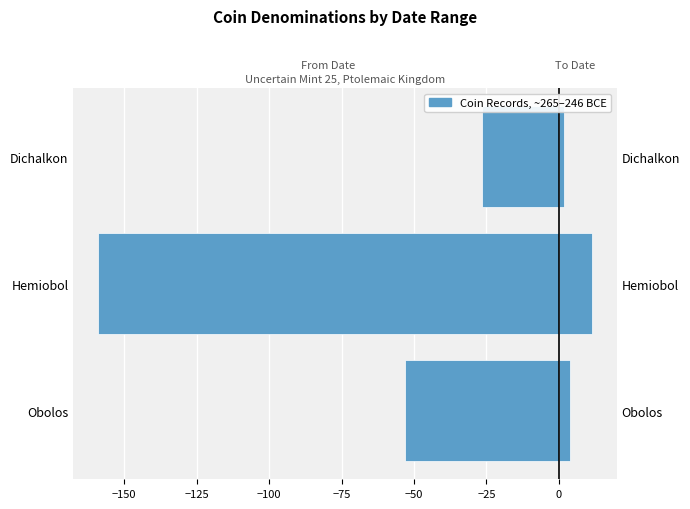

The …-den Sonra (Tarih) series shows -243.2 at Hemiobol. True or false?

False